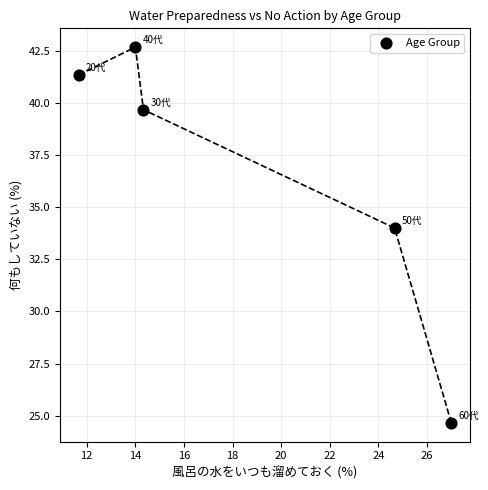

What Y value in the scatter plot is closest to 33?

34.0